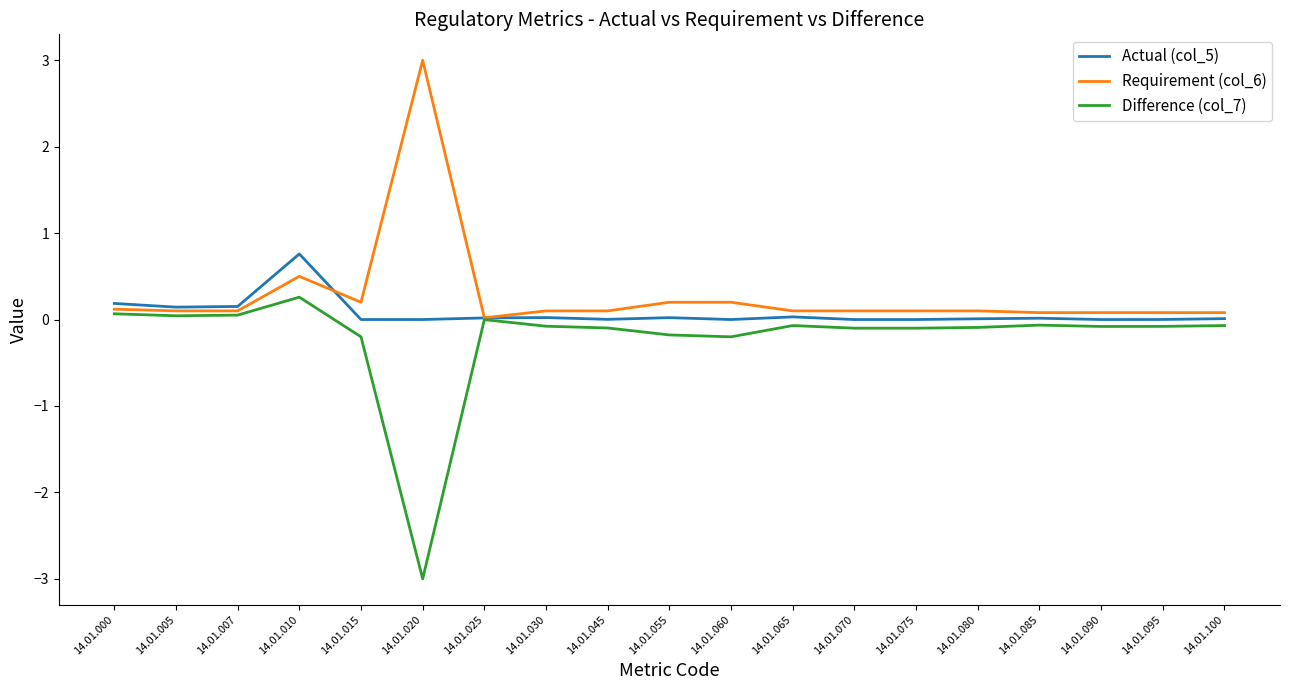

True or false: Difference (col_7) has a value of -0.1 at 14.01.080.

True